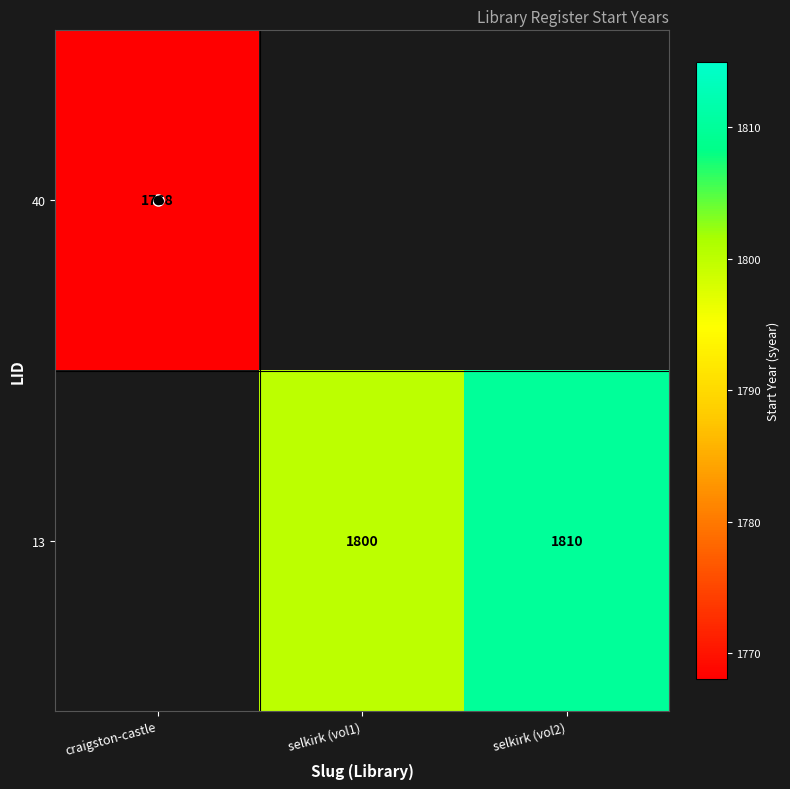

How many data points in 13 are above 1800?

1